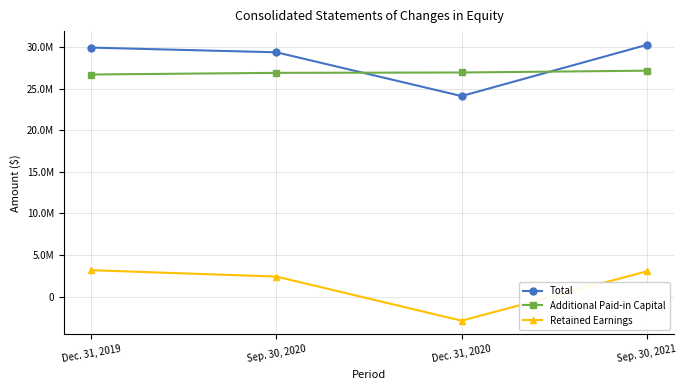

What is the label of the 4th point from the left?

Sep. 30, 2021